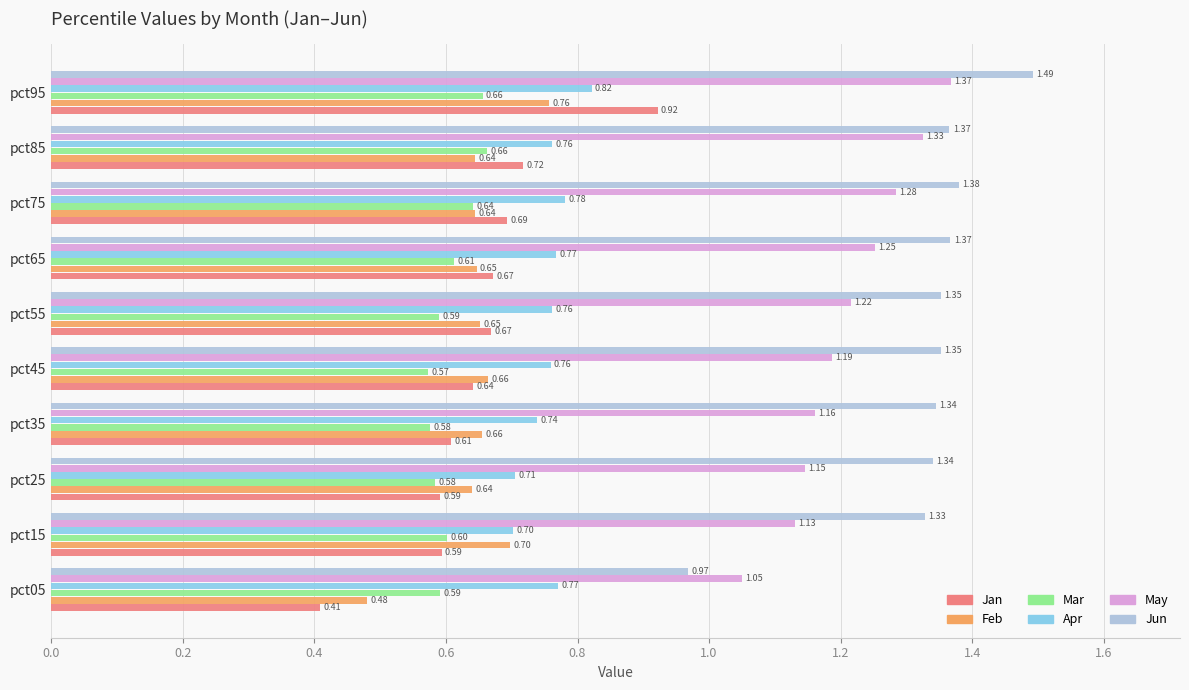

What is the difference between the highest and lowest values at pct85?

0.7